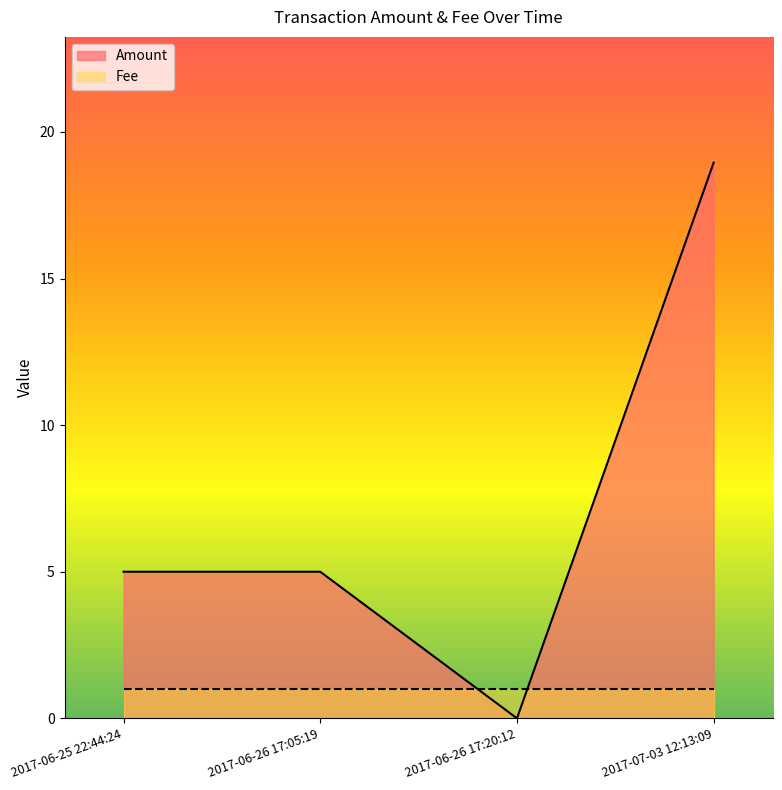

At which category does the data reach its first local valley?

2017-06-26 17:20:12